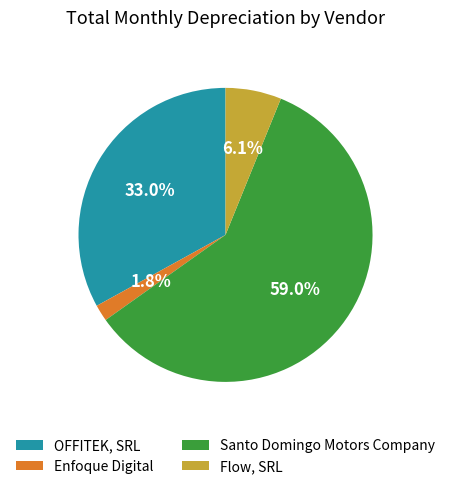

To the nearest percent, what is the average slice percentage?

25%